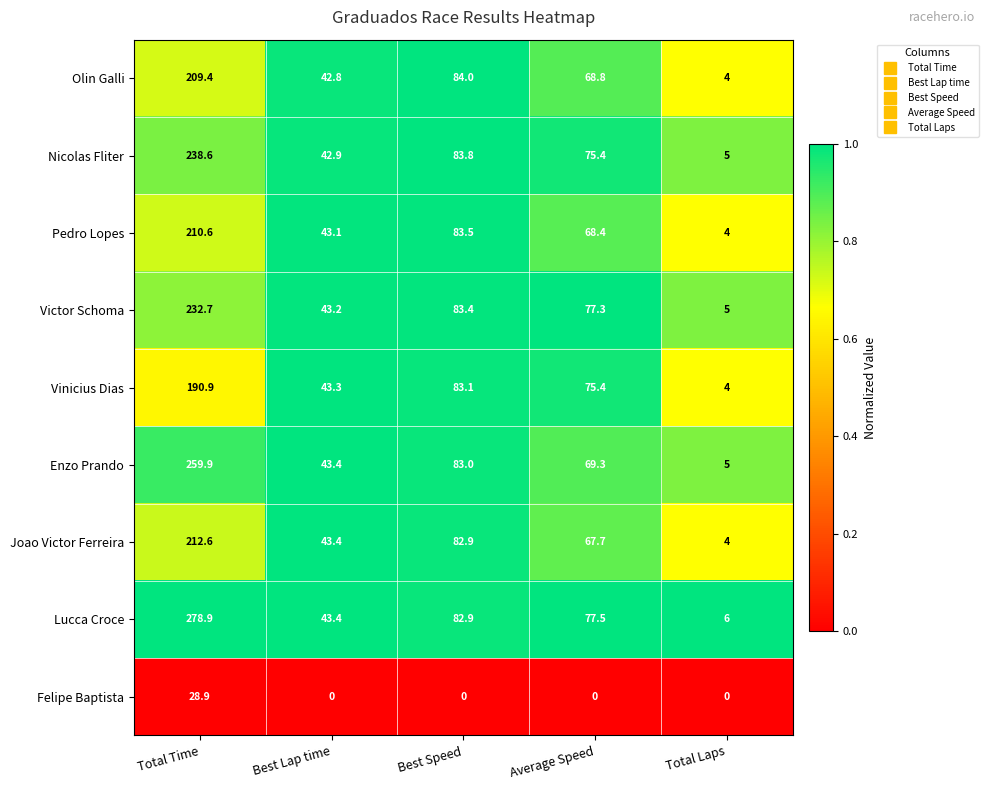

What is the difference between the Lucca Croce values at Best Speed and Total Laps?

76.9